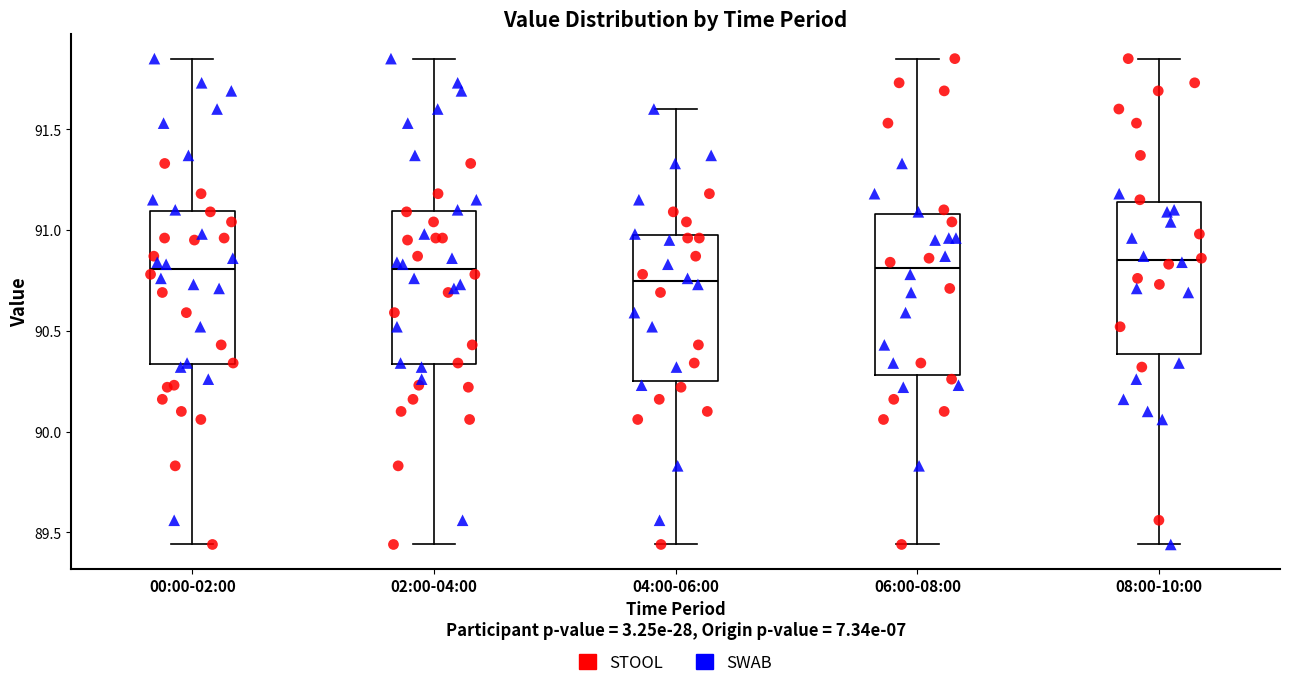

Reading left to right, transcribe this box plot: for each box, give where its median line is, the range the box spans, and where its two whiskers end, as read against the y-axis. The values are not printed on the chart, so give them approximately, as read against the axis.

00:00-02:00: median 90.80, box 90.35 to 91.10, whiskers 89.45 to 91.85
02:00-04:00: median 90.80, box 90.35 to 91.10, whiskers 89.45 to 91.85
04:00-06:00: median 90.75, box 90.25 to 91.00, whiskers 89.45 to 91.60
06:00-08:00: median 90.80, box 90.30 to 91.10, whiskers 89.45 to 91.85
08:00-10:00: median 90.85, box 90.40 to 91.15, whiskers 89.45 to 91.85